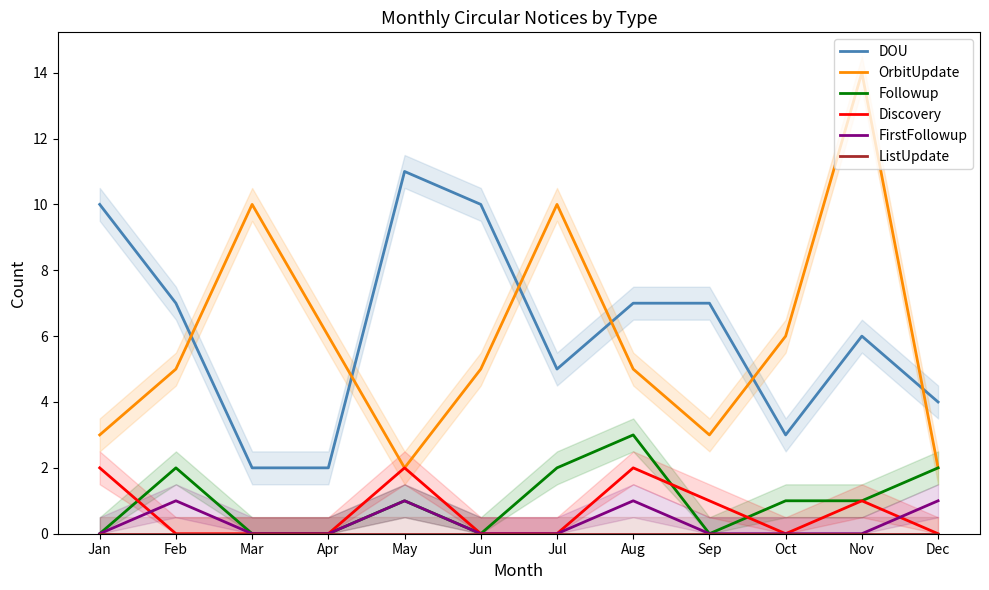

What is the value of the OrbitUpdate point at the 1st from the left?

3